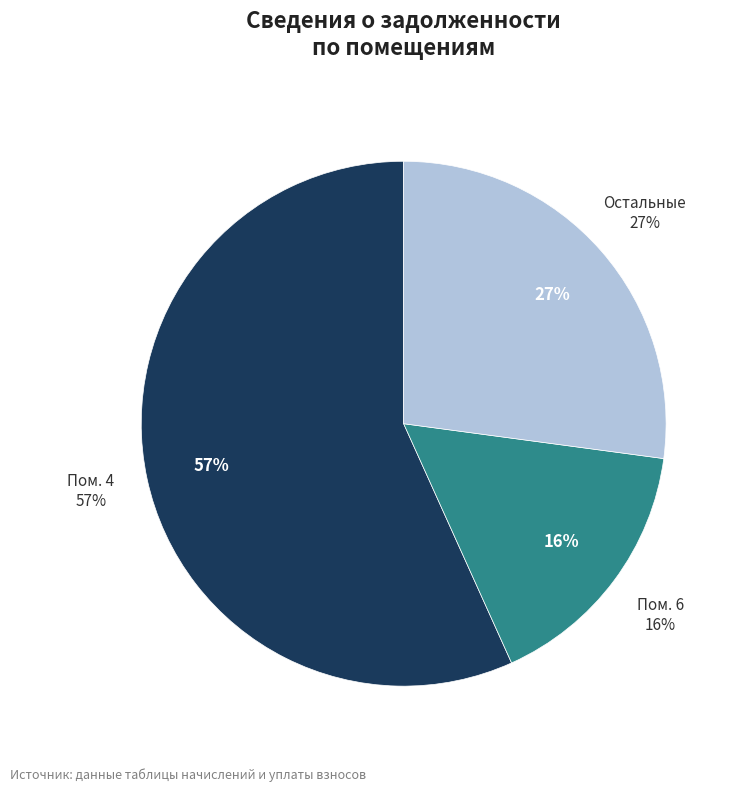

Does any single category account for the majority?

Yes